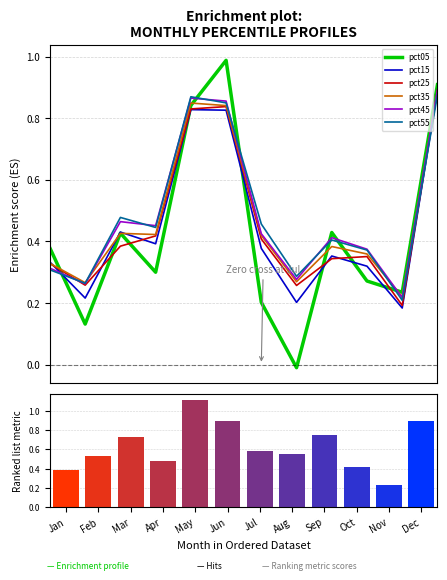

Count the pct55 values in the range 0 to 1.

12